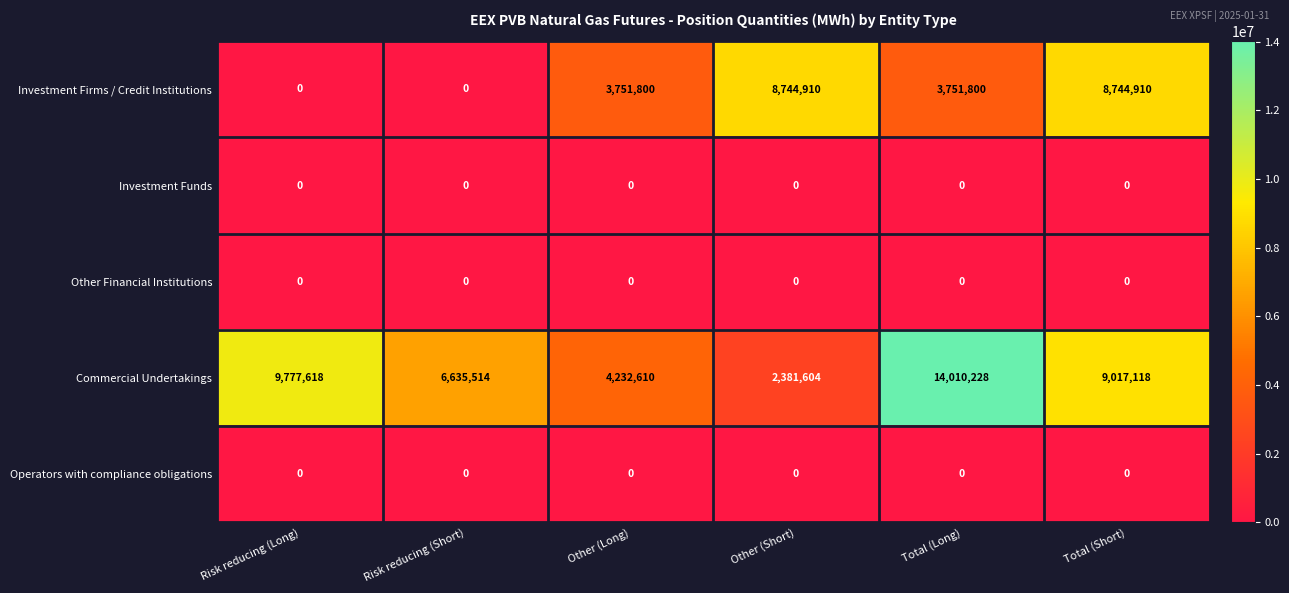

Which series has the largest total across all categories?

Commercial Undertakings